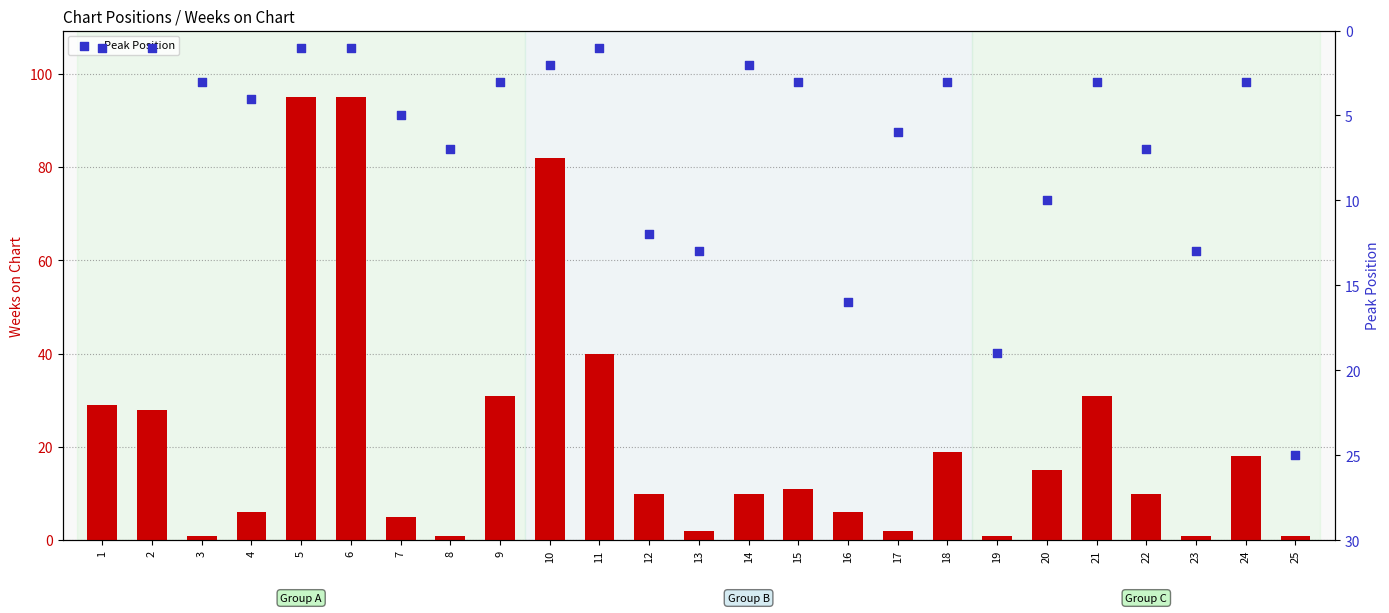

At which category is the sum across all series the highest?

5